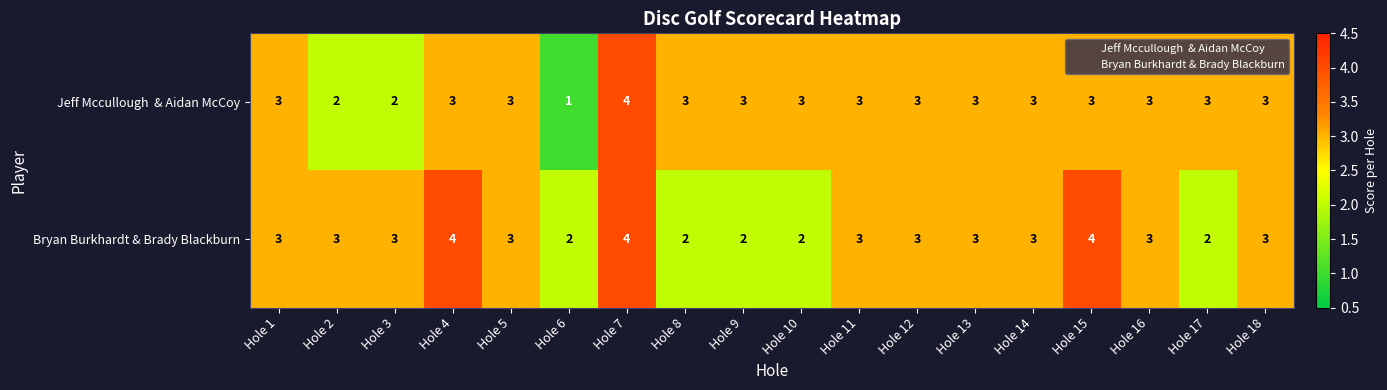

What is the sum of the Bryan Burkhardt & Brady Blackburn values at Hole 6 and Hole 10?

4